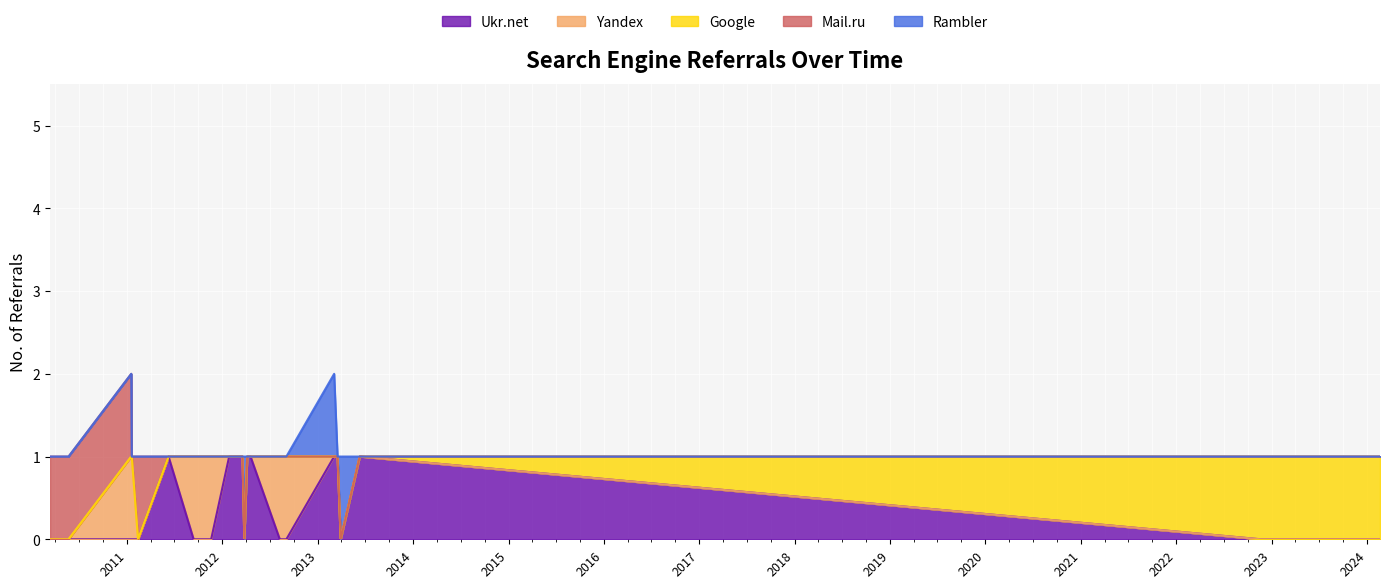

What is the difference between the maximum and minimum values in the Yandex series?

1